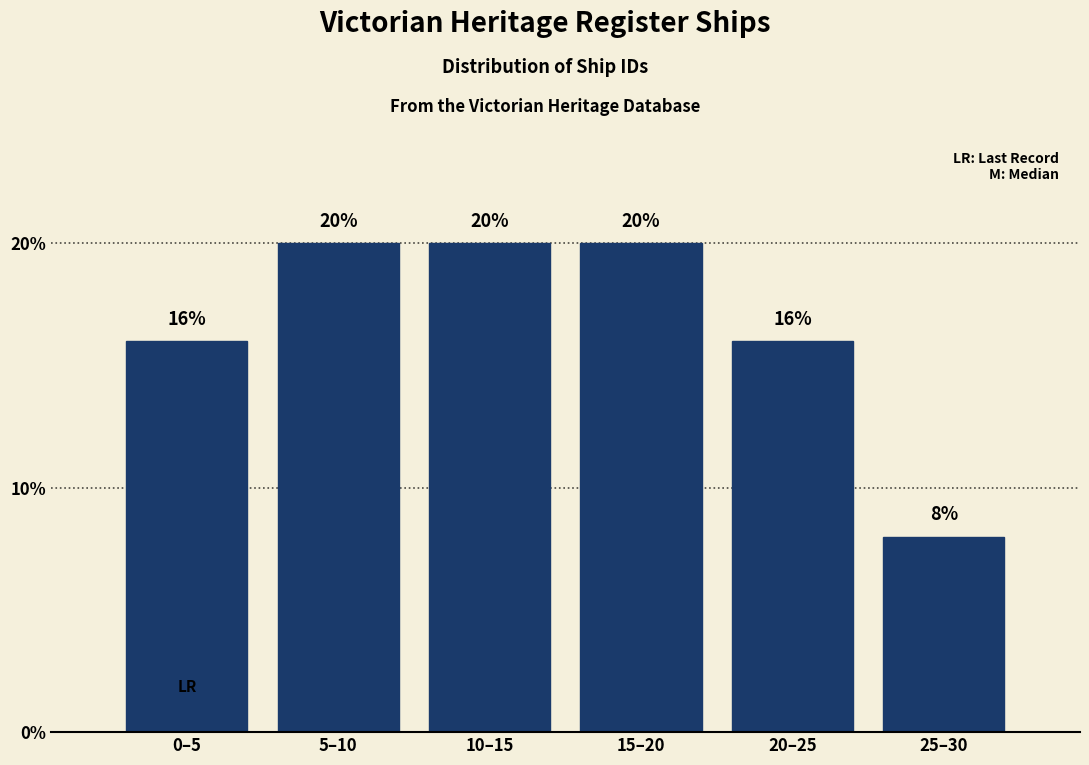

Reading right to left, list all the values displayed in this chart.

8	16	20	20	20	16